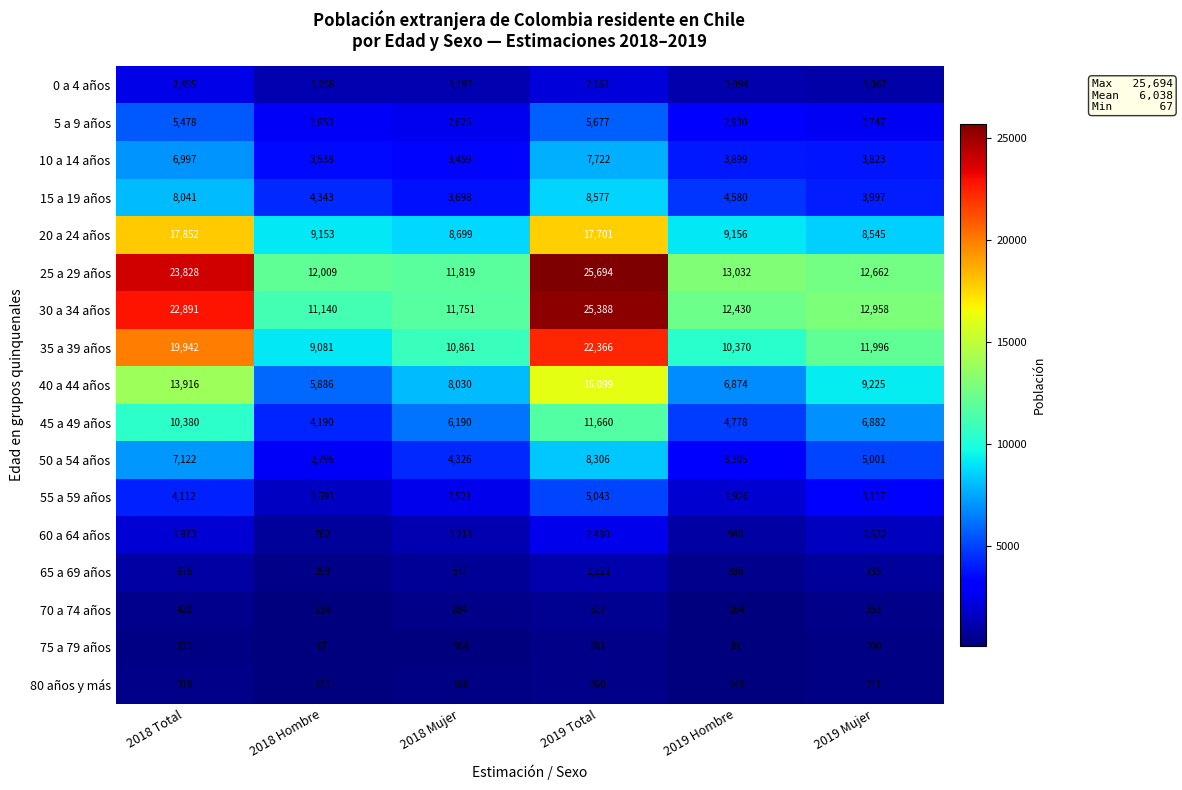

At which category is the sum across all series the highest?

2019 Total